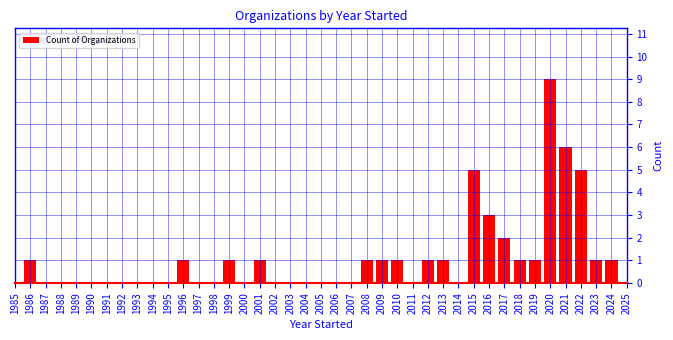

What is the sum of all values?

43